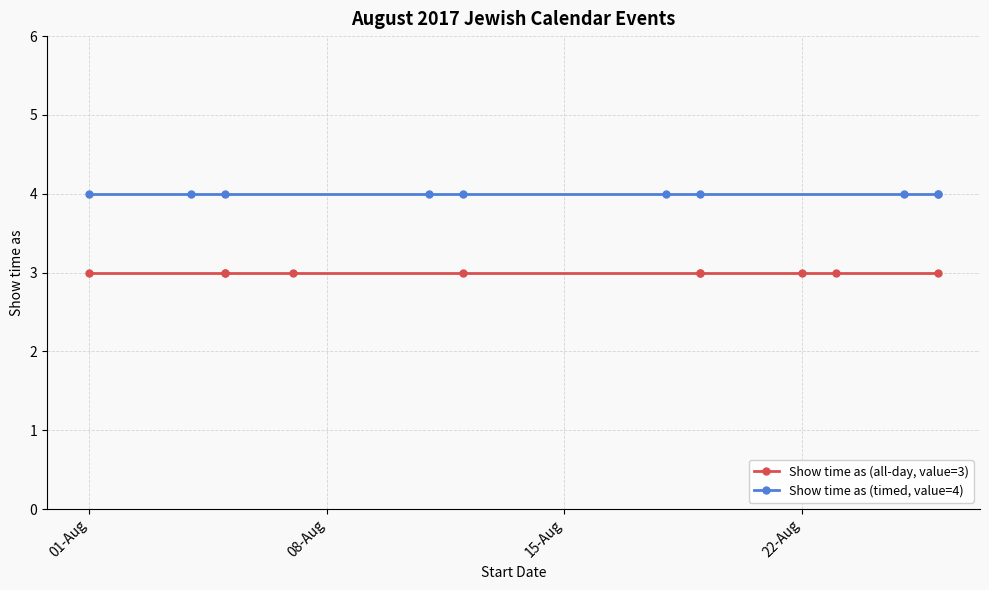

What is the highest value of the Show time as (timed, value=4) series?

4